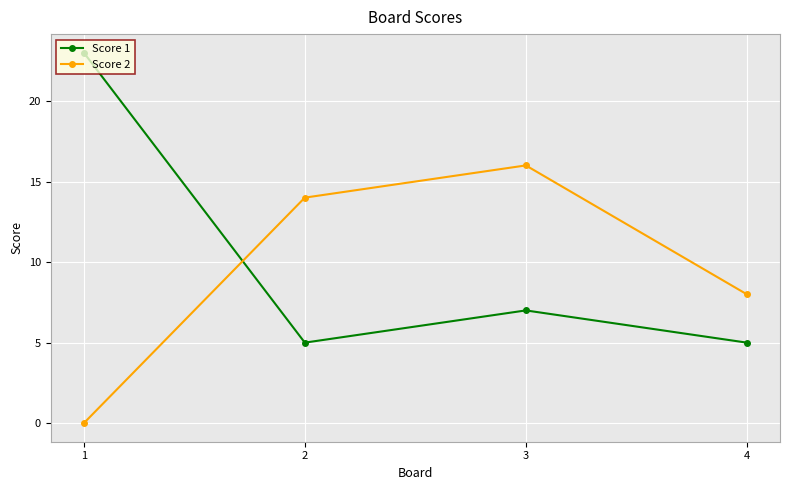

Reading left to right, extract all data points from this chart.

Score 1: 23	5	7	5
Score 2: 0	14	16	8